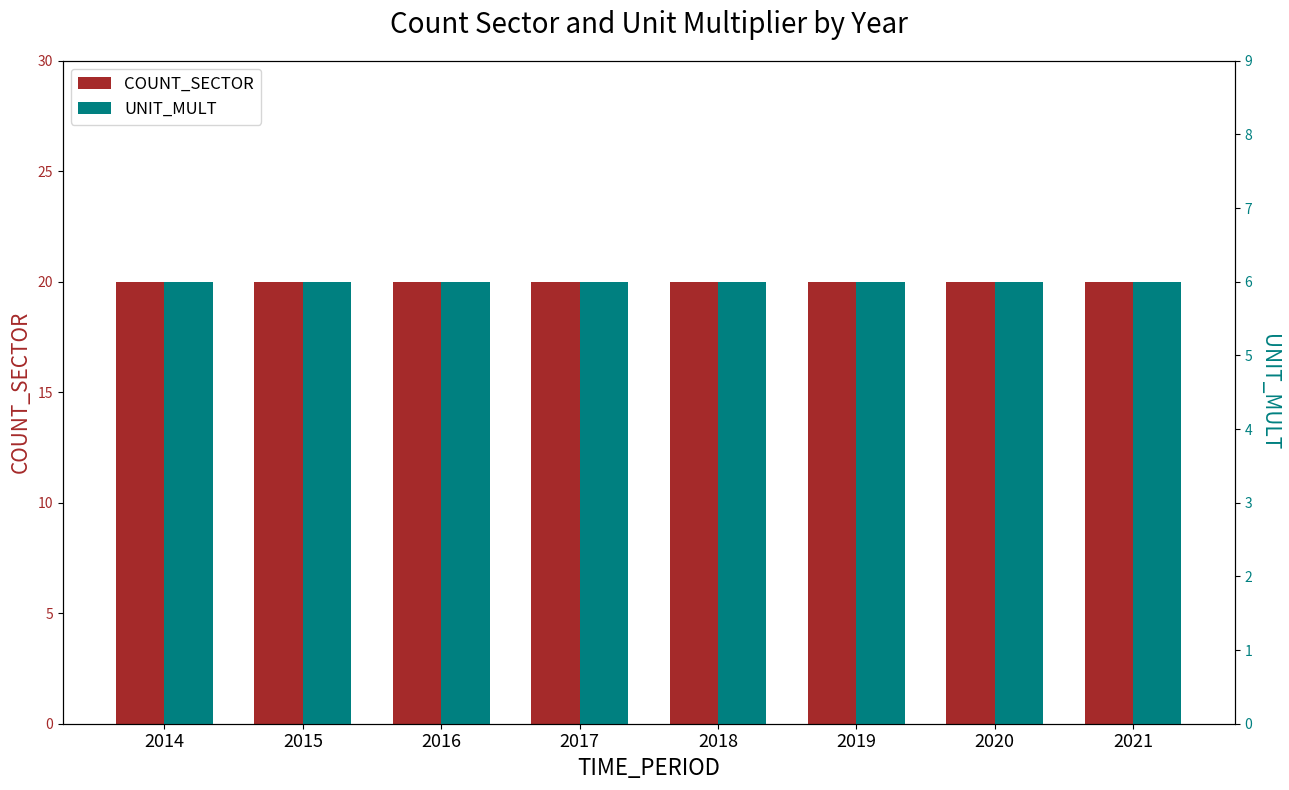

What is the approximate value of UNIT_MULT at 2017?

6